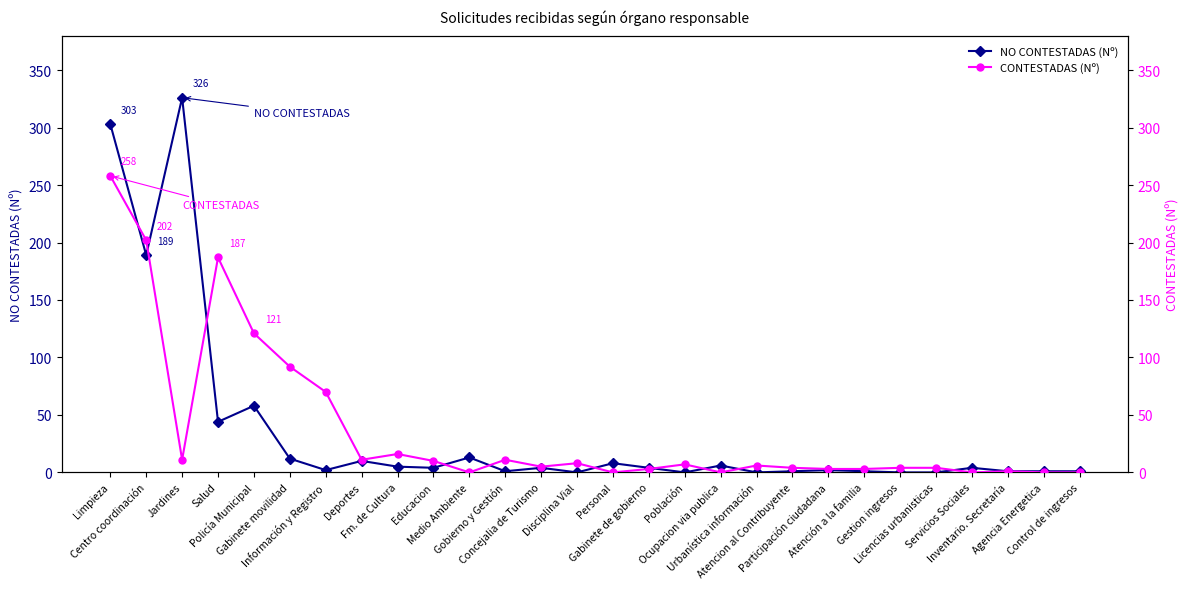

What is the total value across all series at Gabinete movilidad?

104